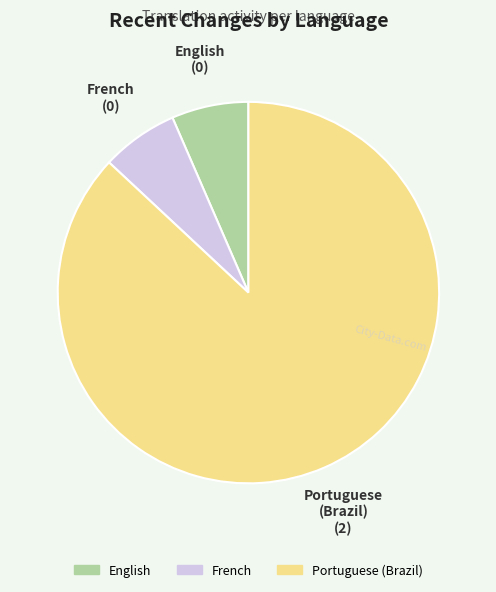

Is it true that English is 7% of the pie?

True